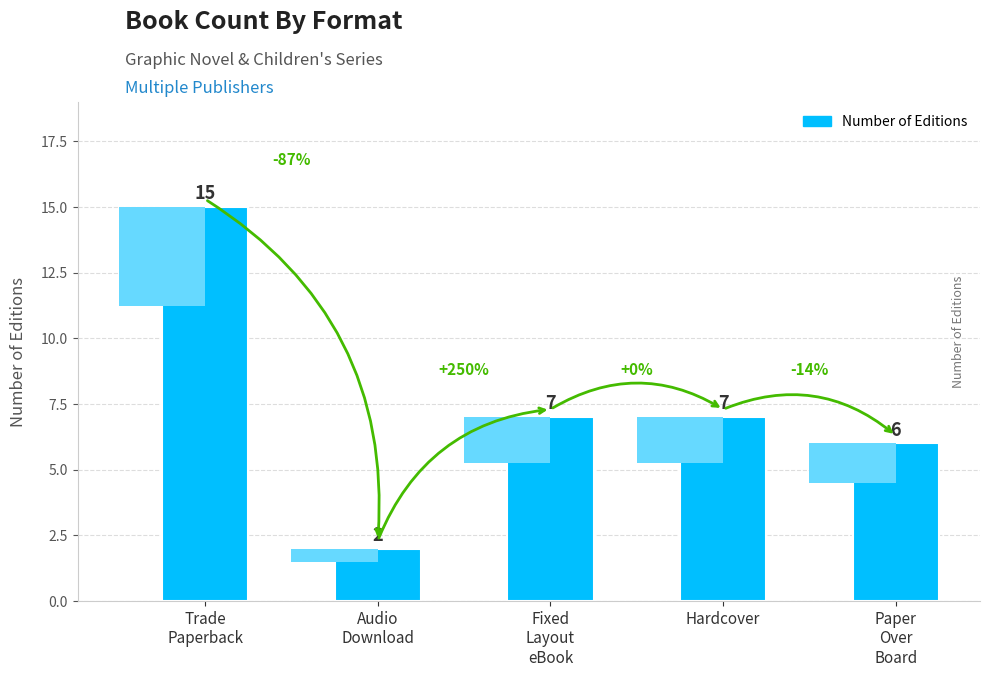

What is the difference between the maximum and minimum values?

13